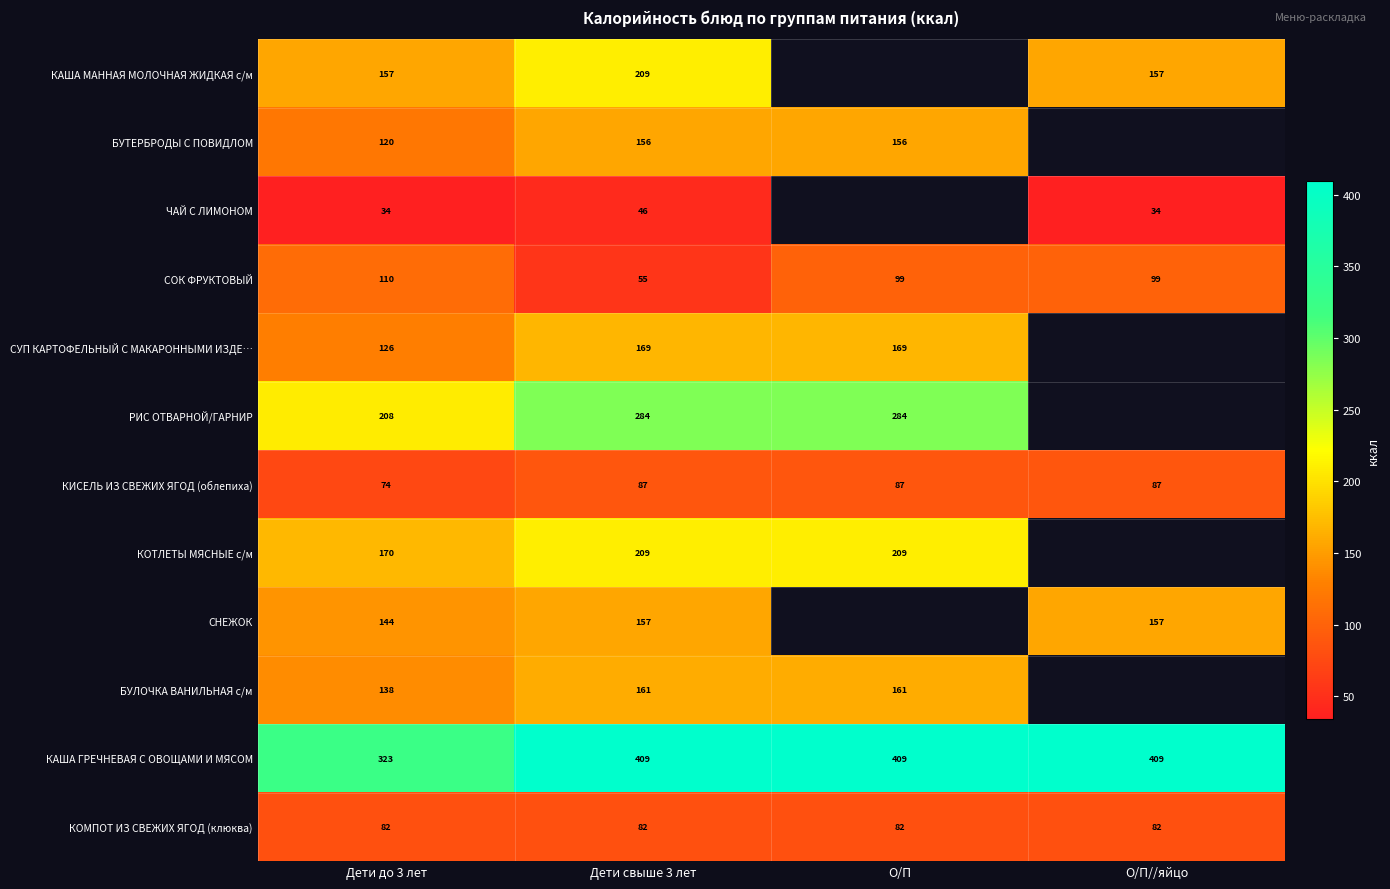

The value of КАША МАННАЯ МОЛОЧНАЯ ЖИДКАЯ с/м at О/П//яйцо is 157.0. True or false?

True